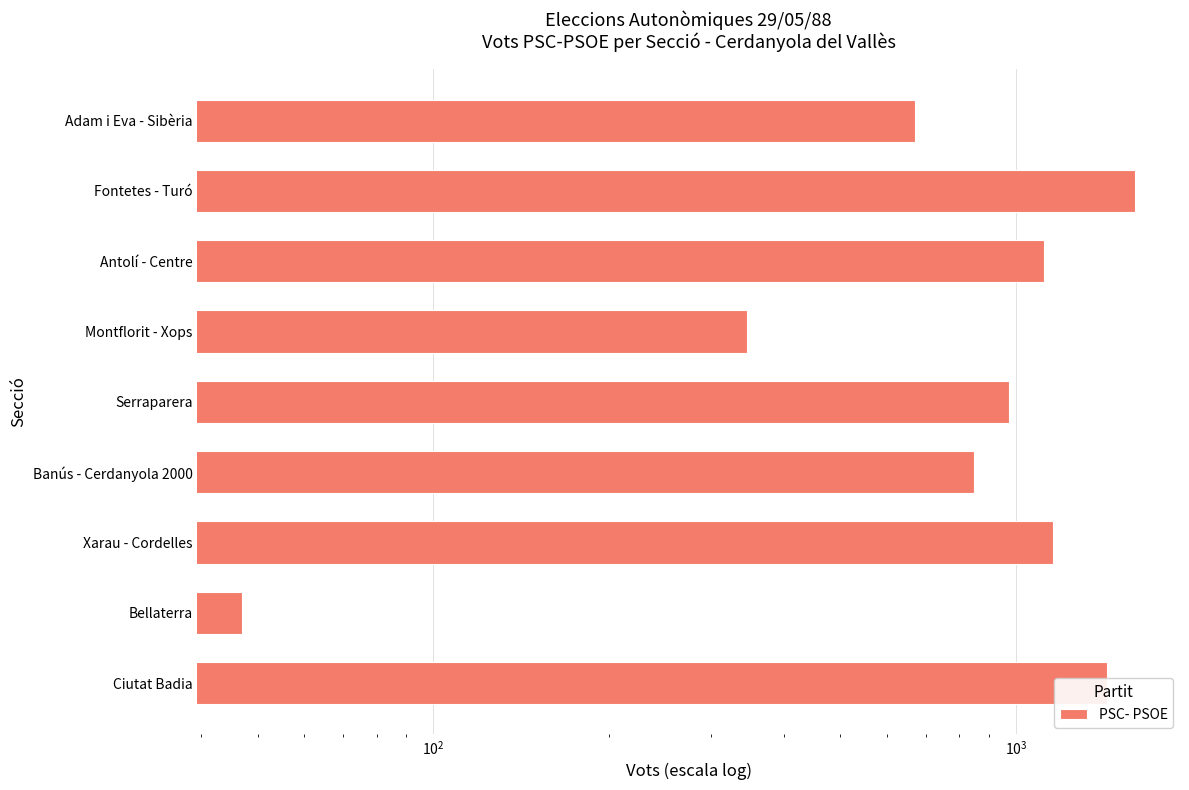

What position from the right is Ciutat Badia?

1